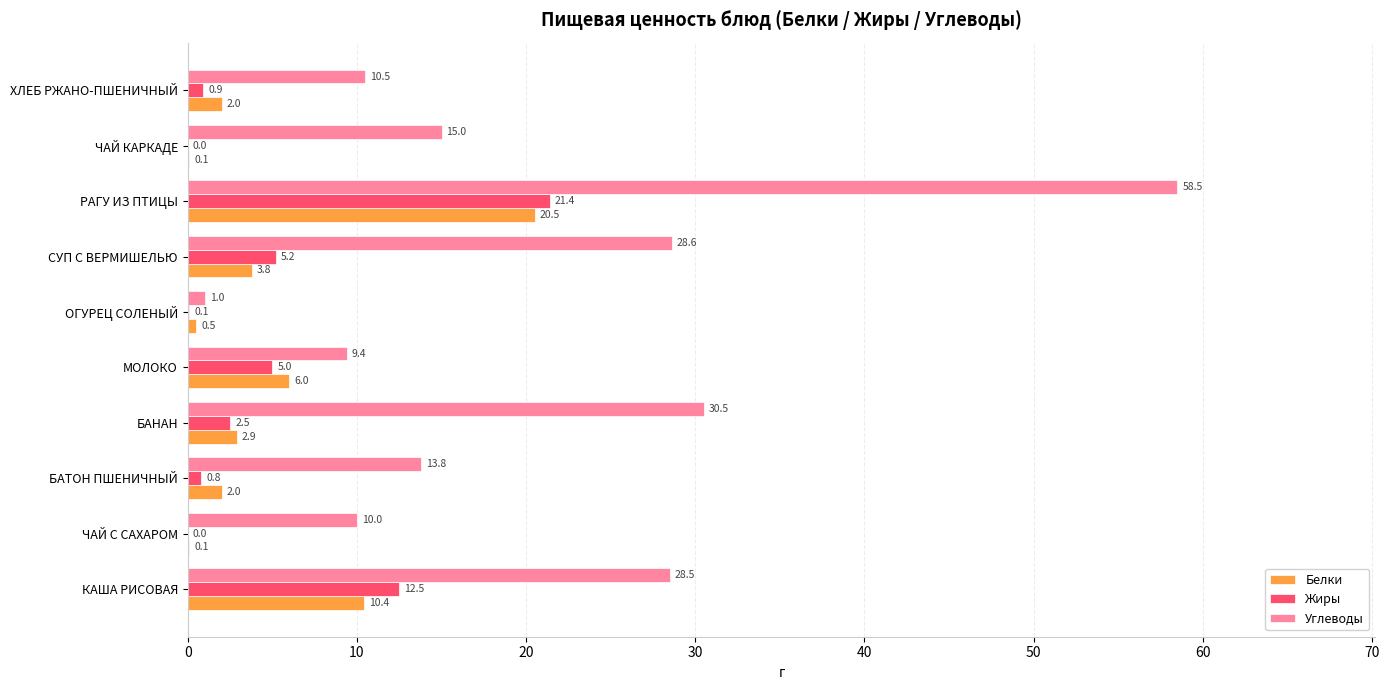

Which series changed the most between БАТОН ПШЕНИЧНЫЙ and ЧАЙ КАРКАДЕ?

Белки